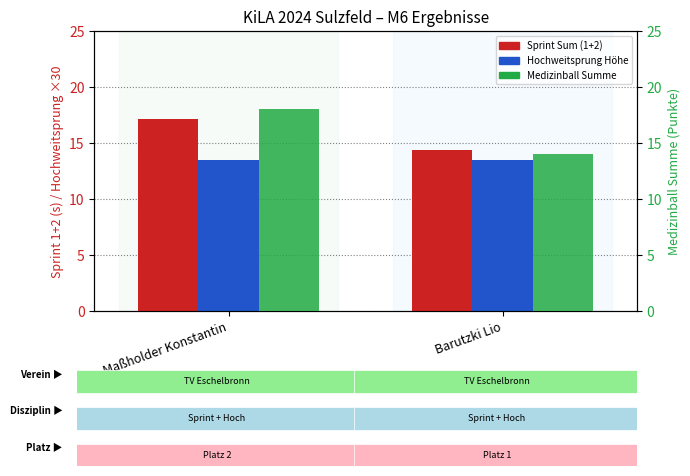

Which series has the largest range (max minus min)?

Medizinball Summe